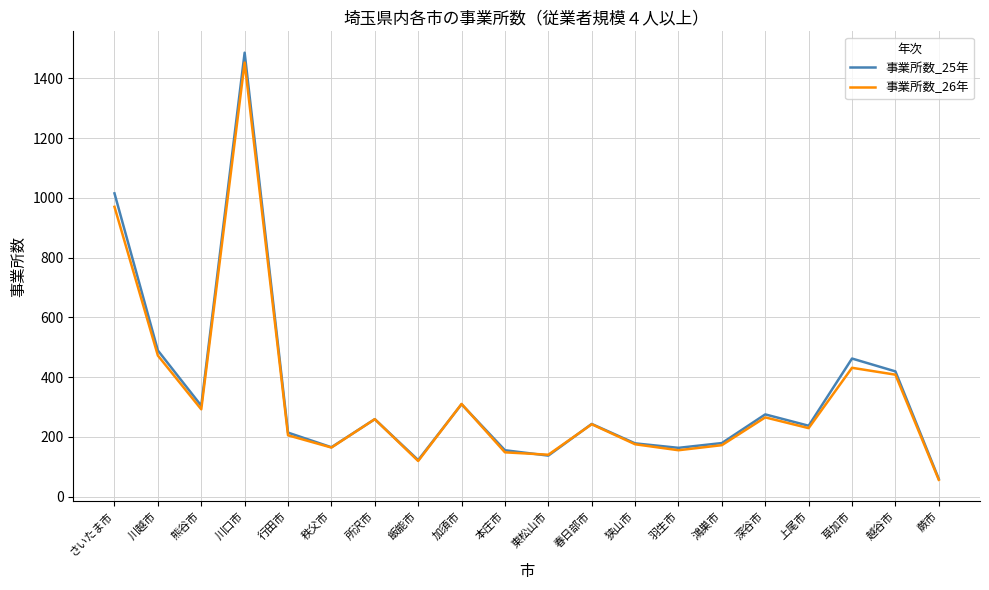

Does the chart have visible grid lines?

Yes